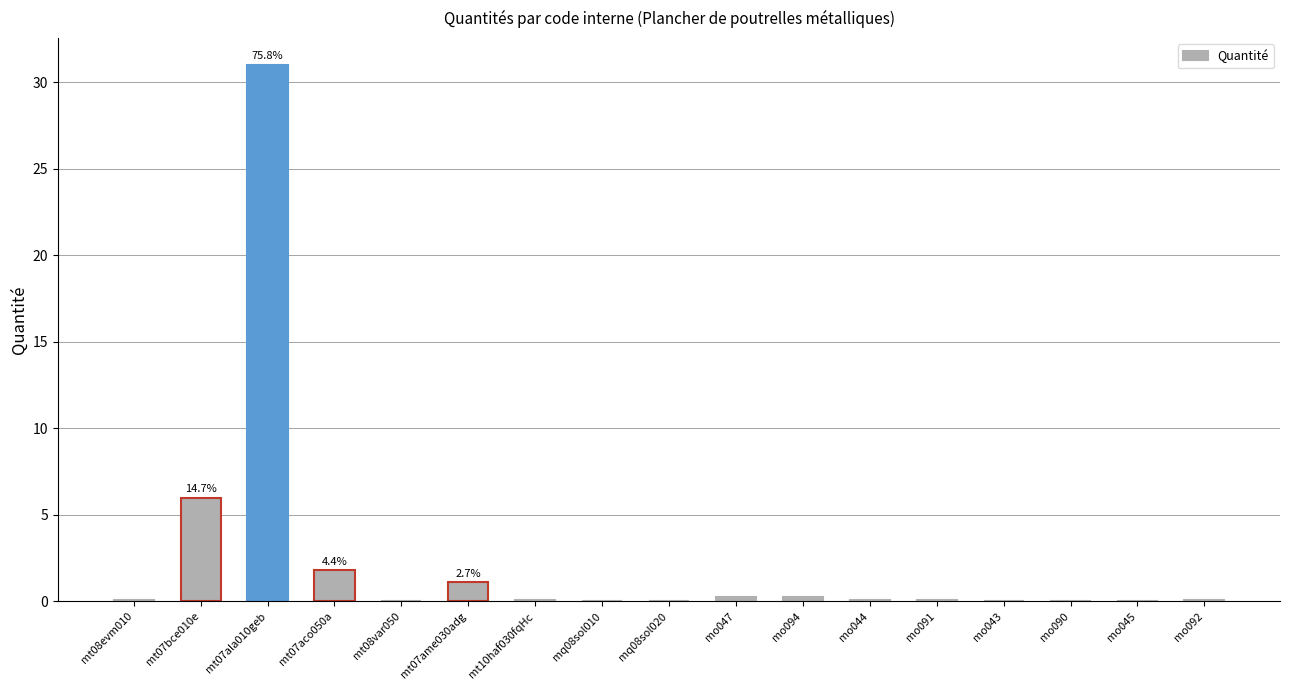

What is the sum of all values?

40.9